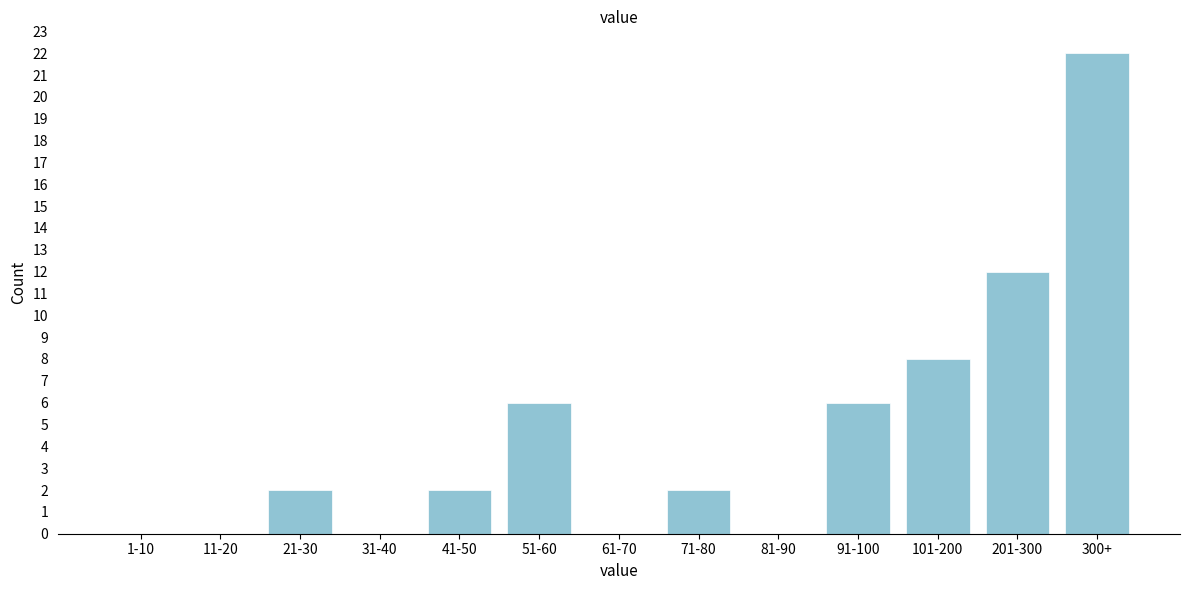

Reading left to right, transcribe all the data shown in this chart.

1-10=0	11-20=0	21-30=2	31-40=0	41-50=2	51-60=6	61-70=0	71-80=2	81-90=0	91-100=6	101-200=8	201-300=12	300+=22